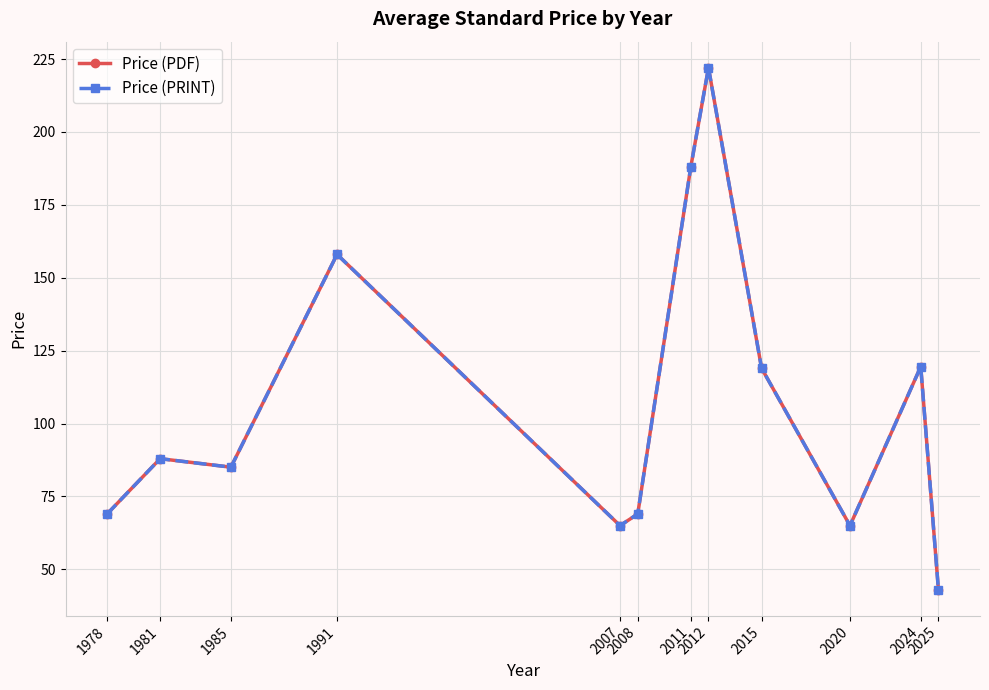

What is the minimum value shown in the chart?

43.0